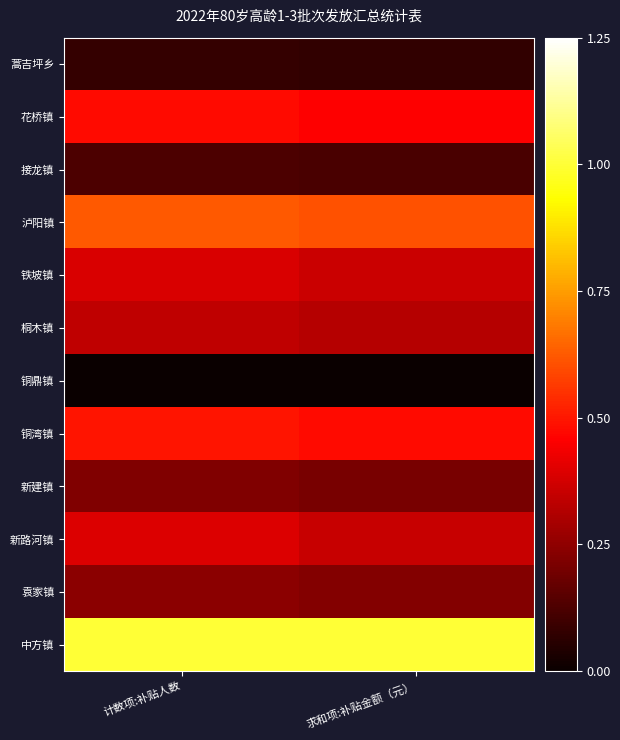

What is the greatest value displayed?

1.0